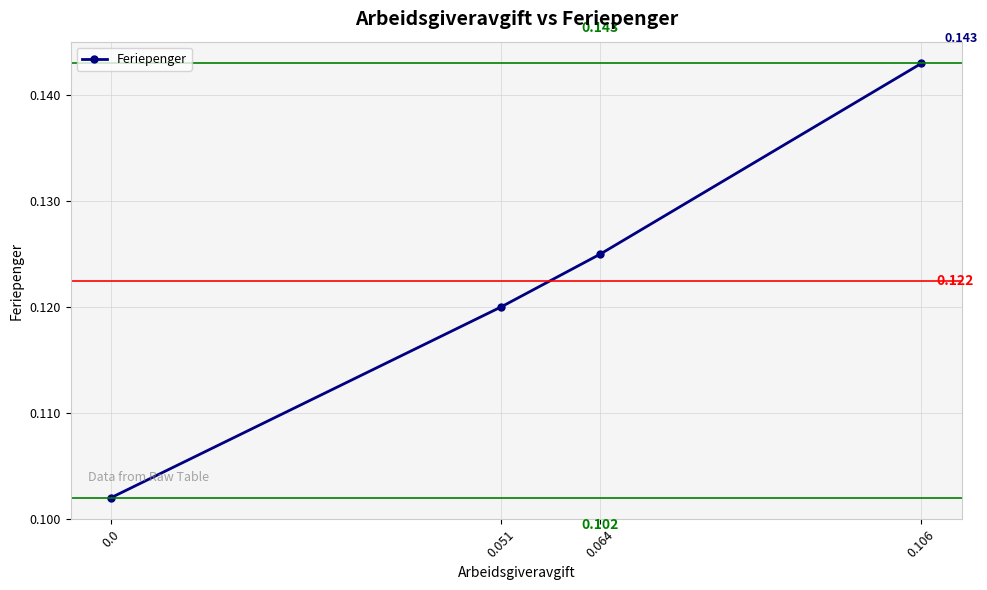

True or false: the data has more than 0 interior local peaks.

False